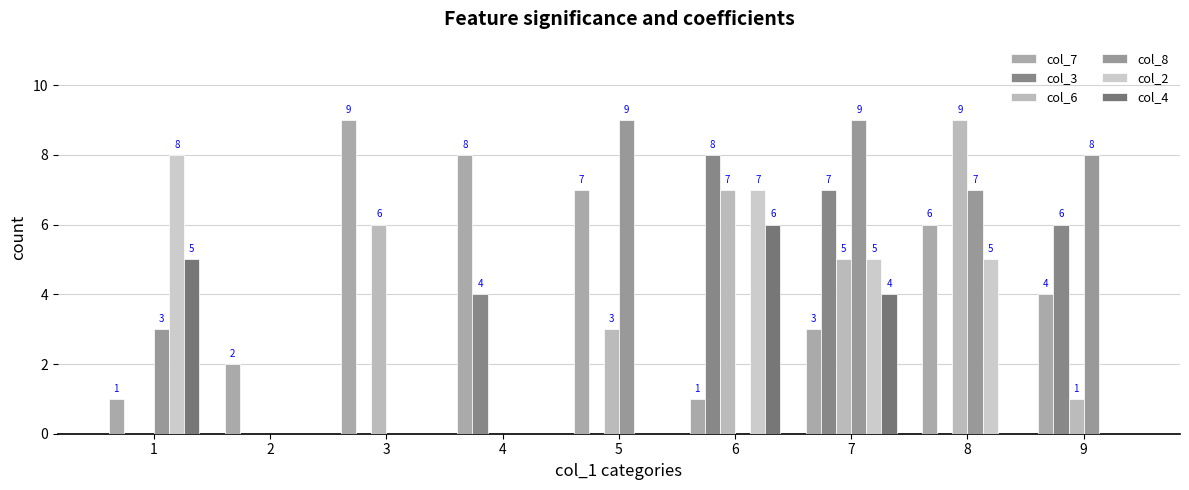

Where does the col_8 series first go above 3?

5